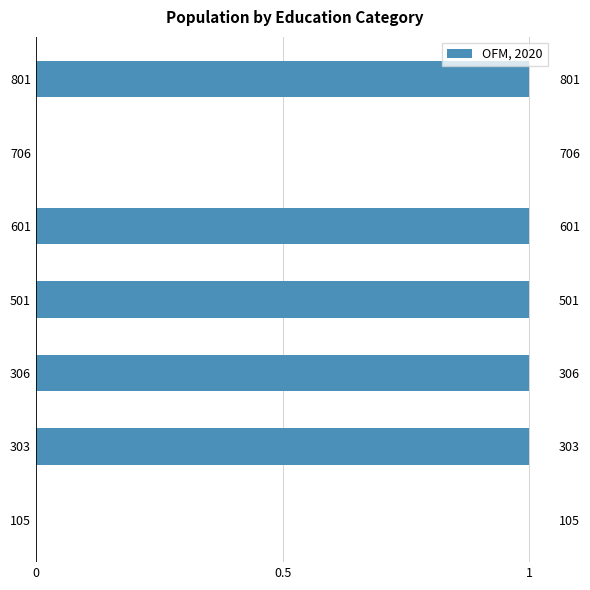

Reading right to left, extract all data points from this chart.

1	0	1	1	1	1	0